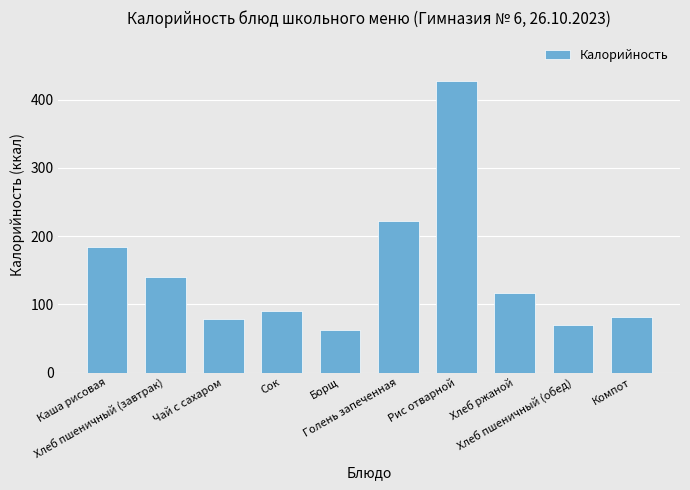

What value does the data have at Компот?

81.2